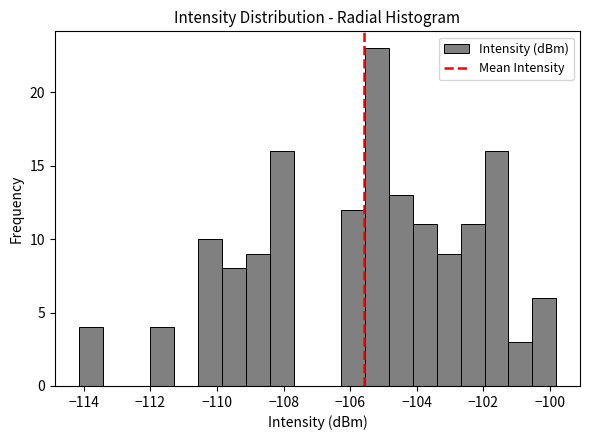

Read against the x-axis, roughly where is the centre of the tallest bar?

-105.2